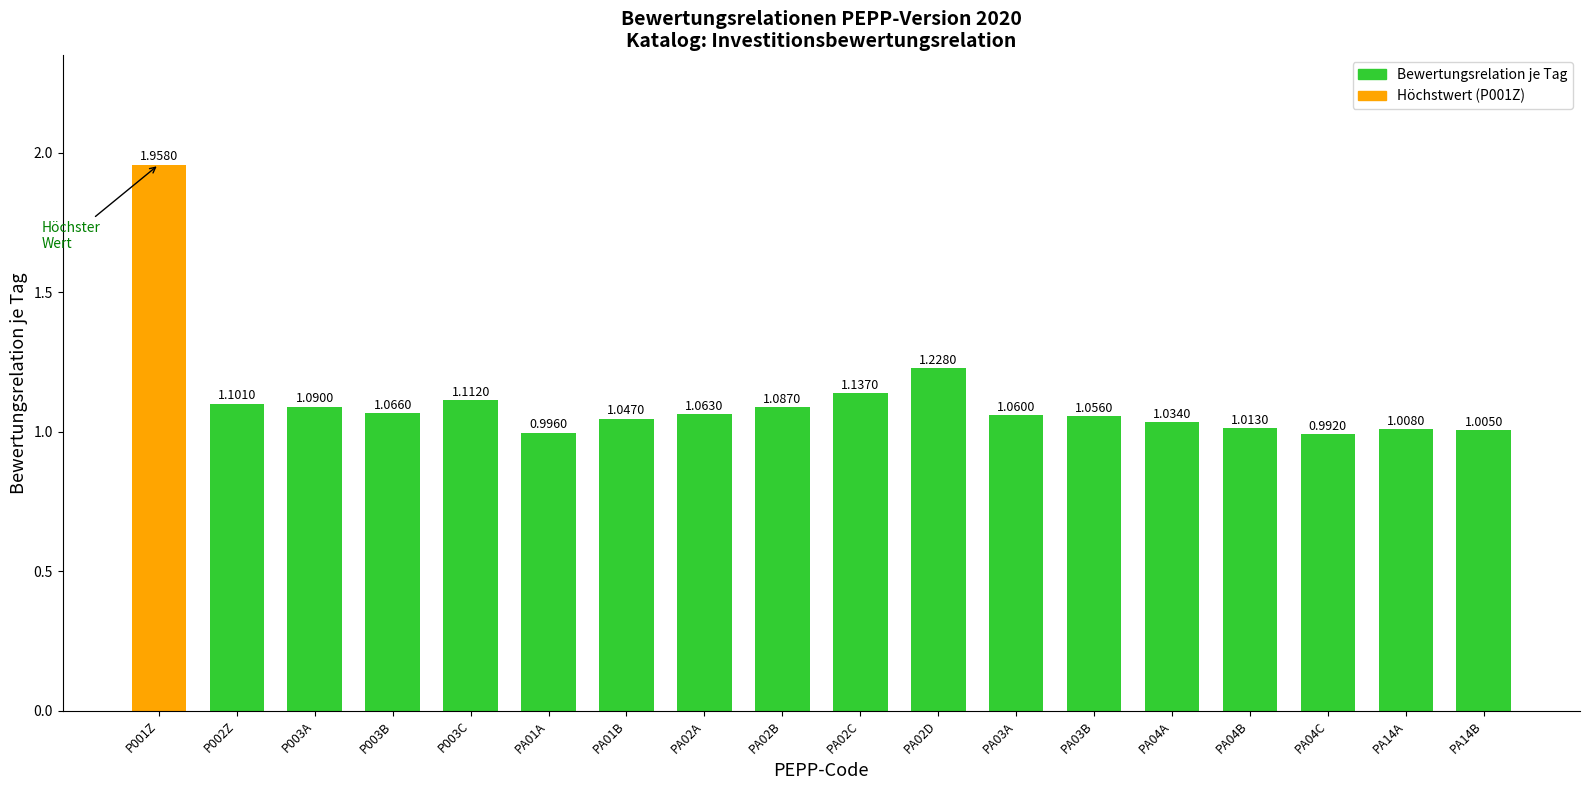

What position from the left is PA02A?

8